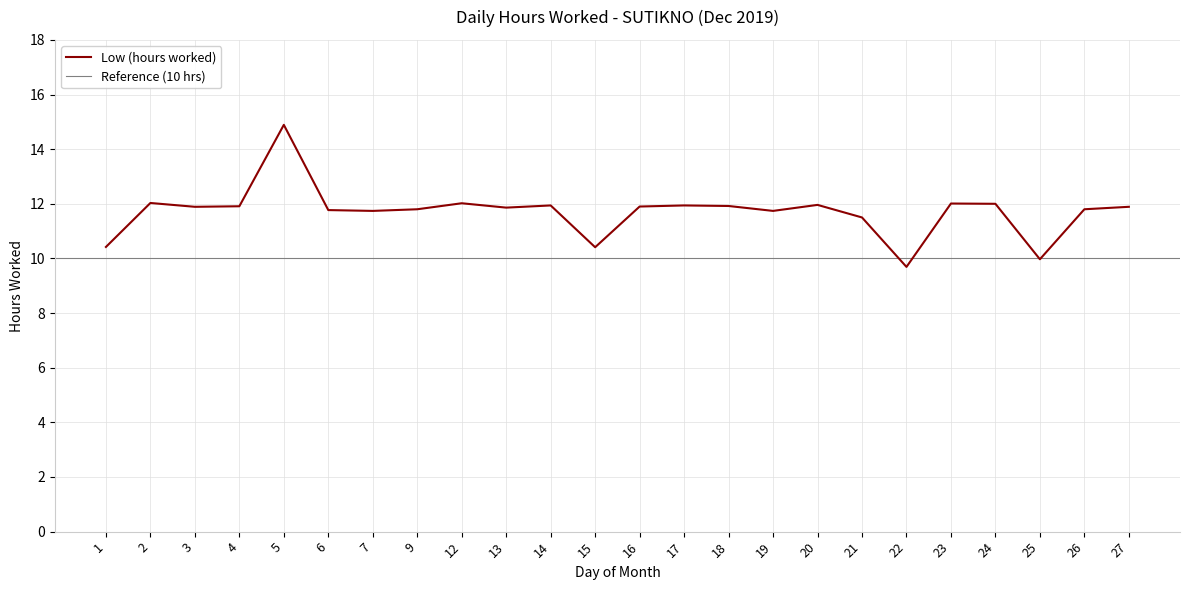

What is the maximum value shown in the chart?

14.9